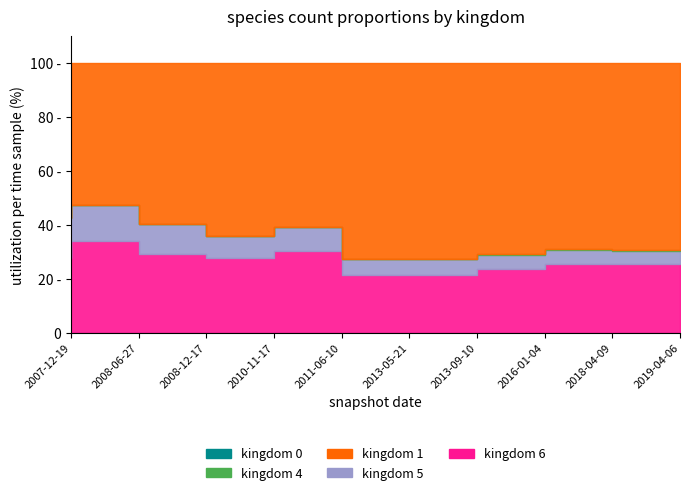

Between 5 and 9, which is larger?

5